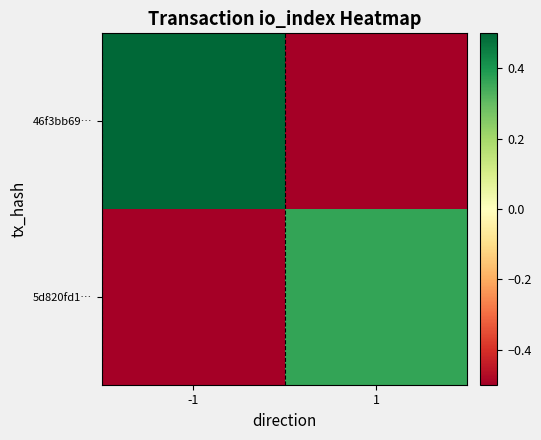

Rank the series by their average value, from lowest to highest.

5d820fd1…, 46f3bb69…